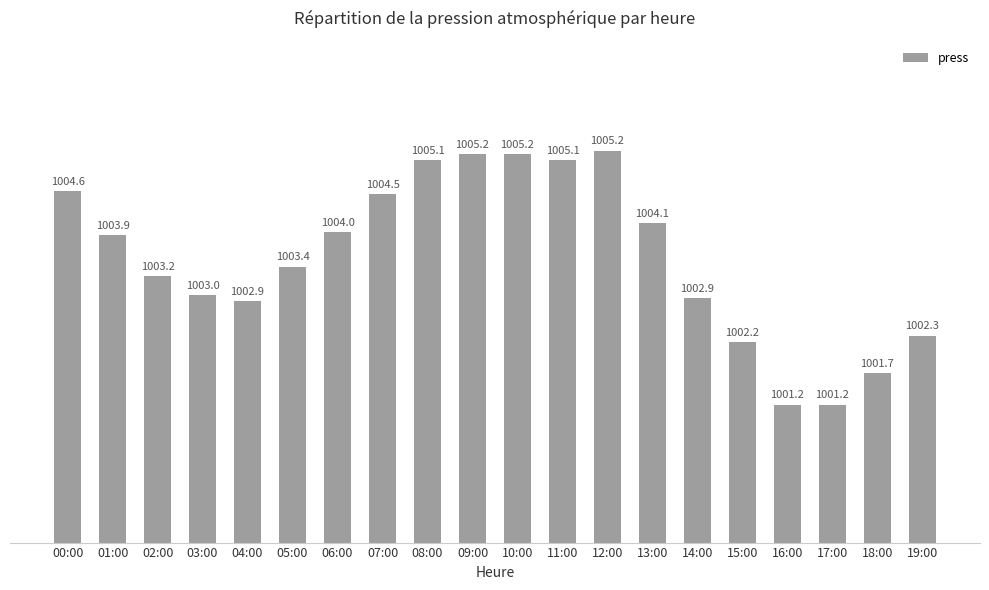

True or false: the data shows 337.5 at 03:00.

False